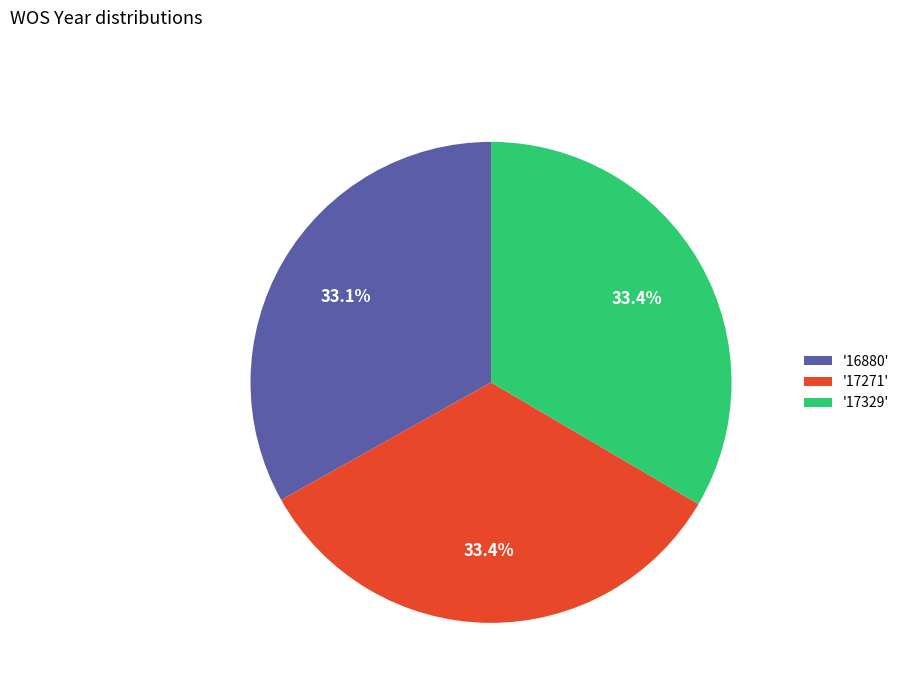

Approximately how many times larger is the value at '17329' compared to '16880'?

1.0